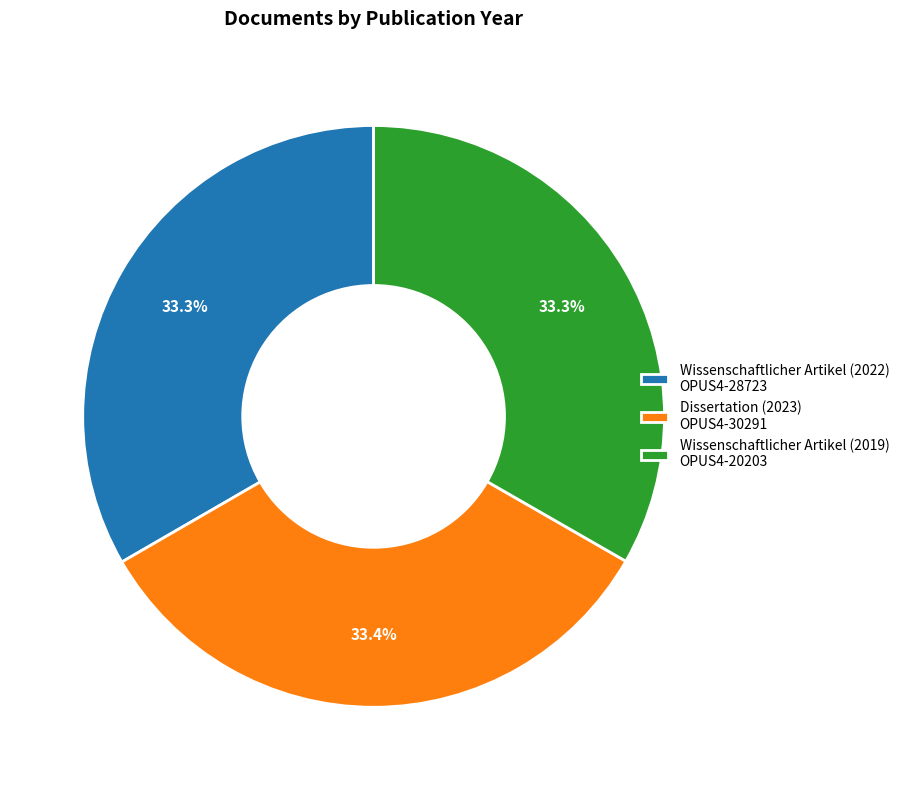

What percentage do Wissenschaftlicher Artikel (2022) OPUS4-28723 and Dissertation (2023) OPUS4-30291 together represent?

66.7%